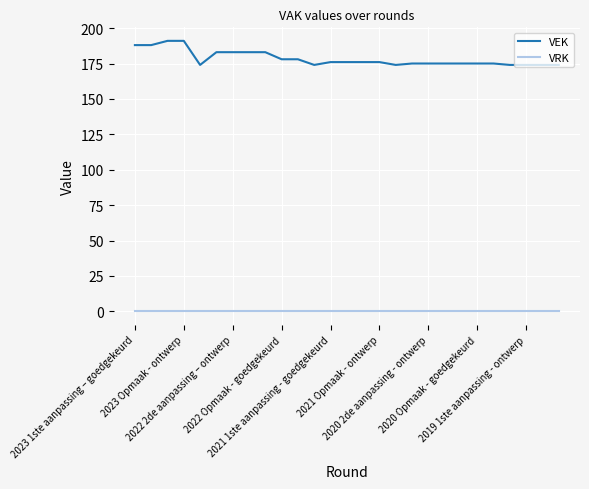

True or false: VRK and VEK cross at least once.

False